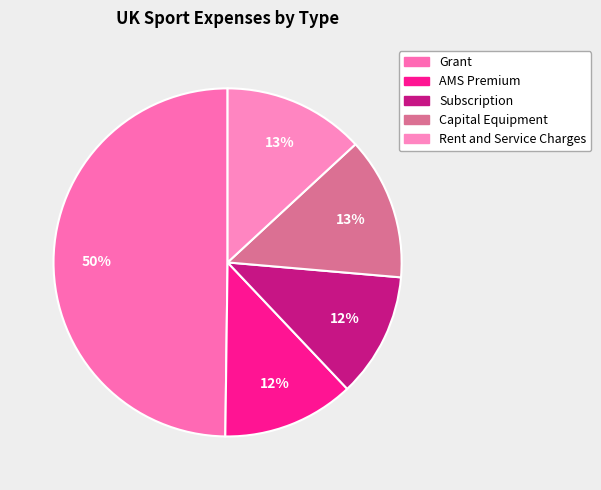

Combined, what portion of the pie is Subscription and Grant?

61.4%